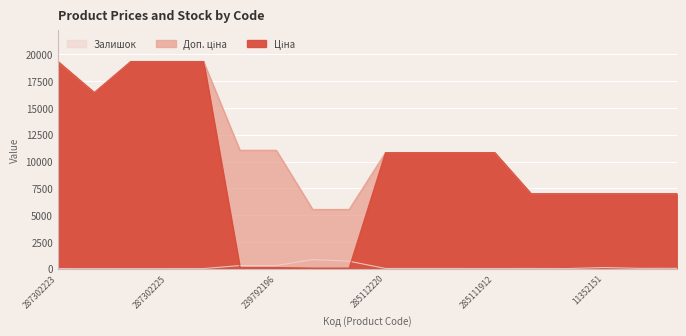

At how many categories does at least one series exceed 8310?

11